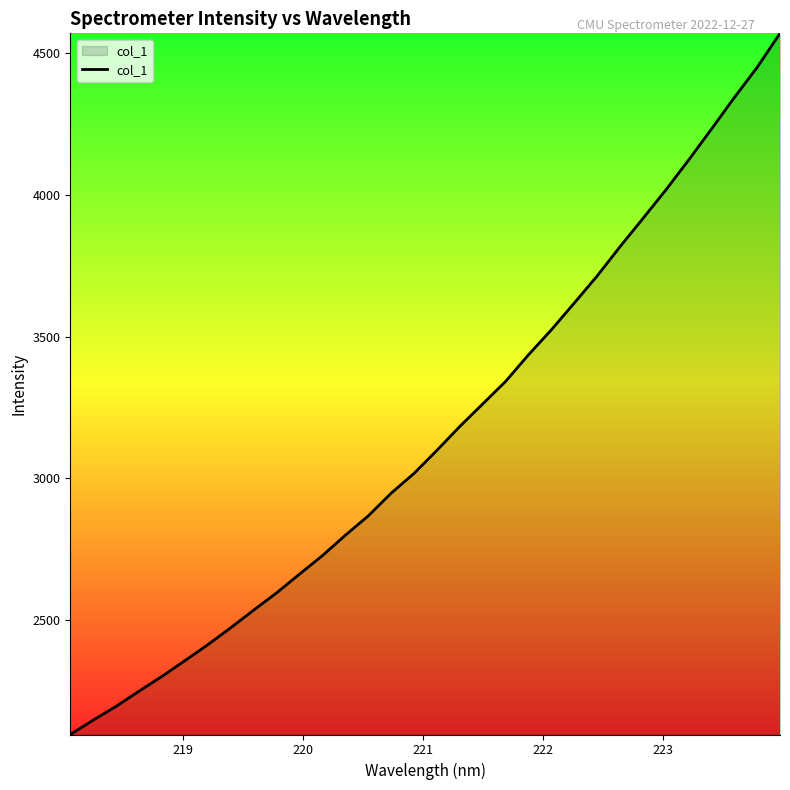

What is the smallest value displayed?

2098.0